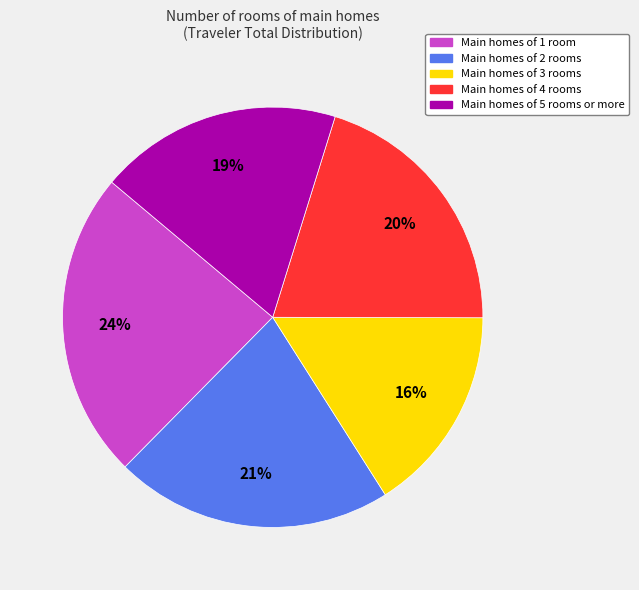

Is there a majority slice in this chart?

No